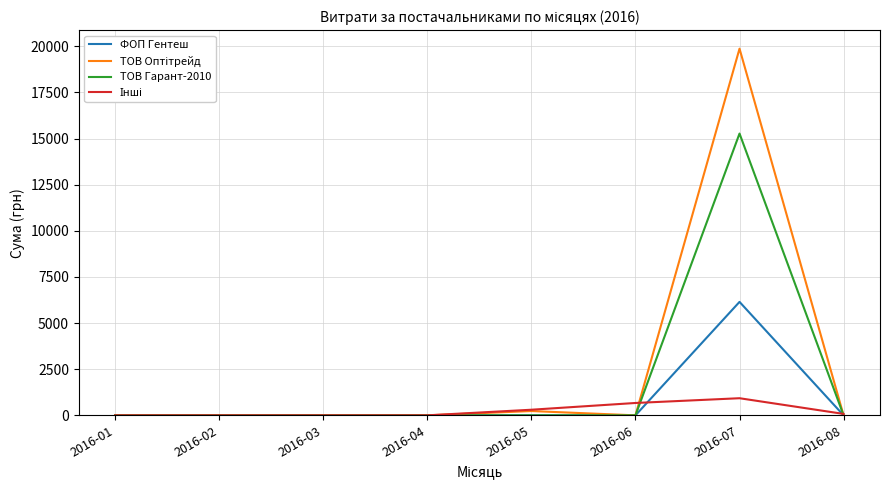

What is the total value across all series at 2016-06?

670.0